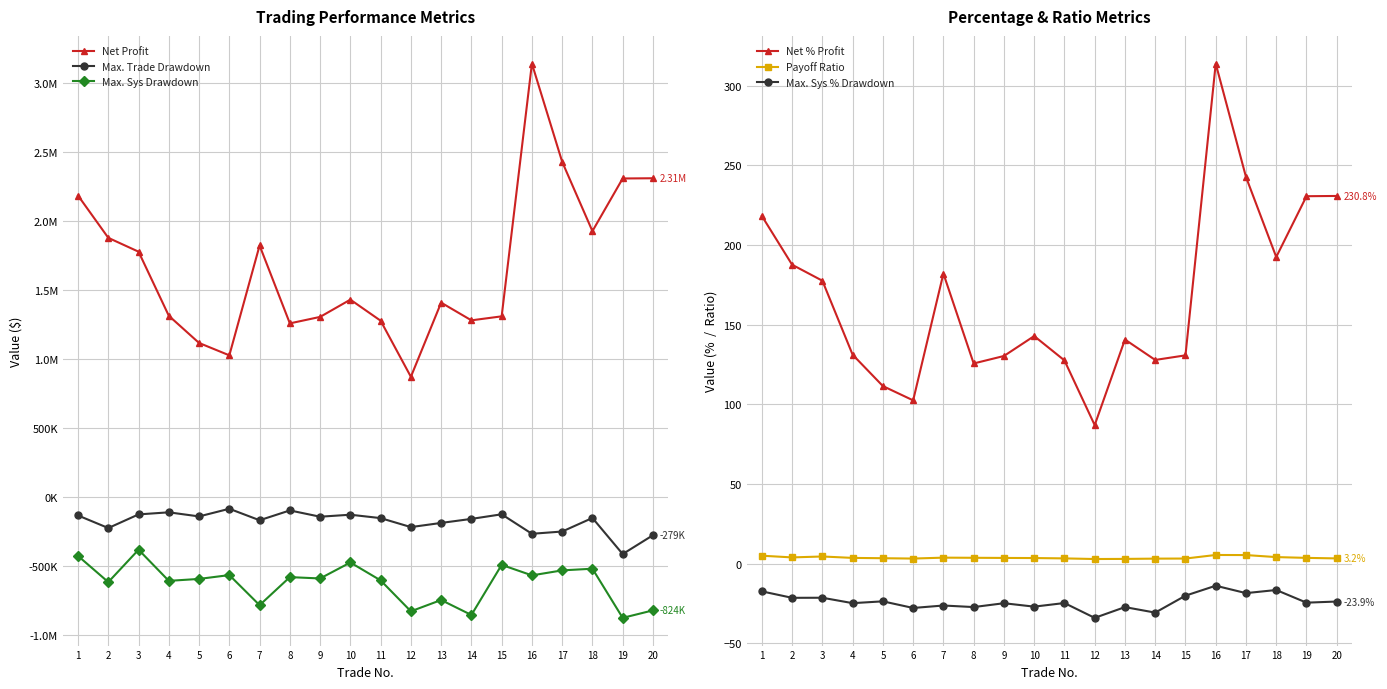

What is the difference between the Max. Trade Drawdown values at 20 and 15?

151714.2